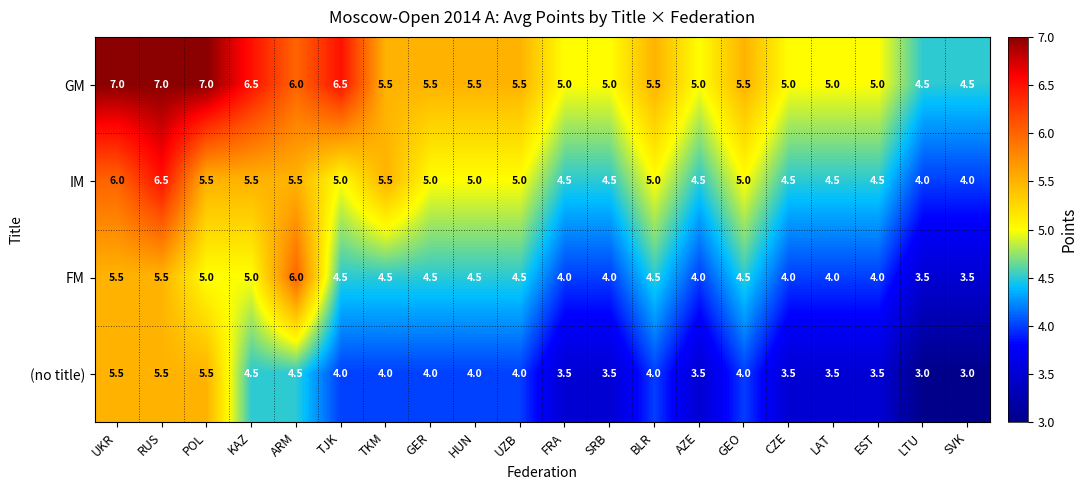

What is the smallest value displayed?

3.0